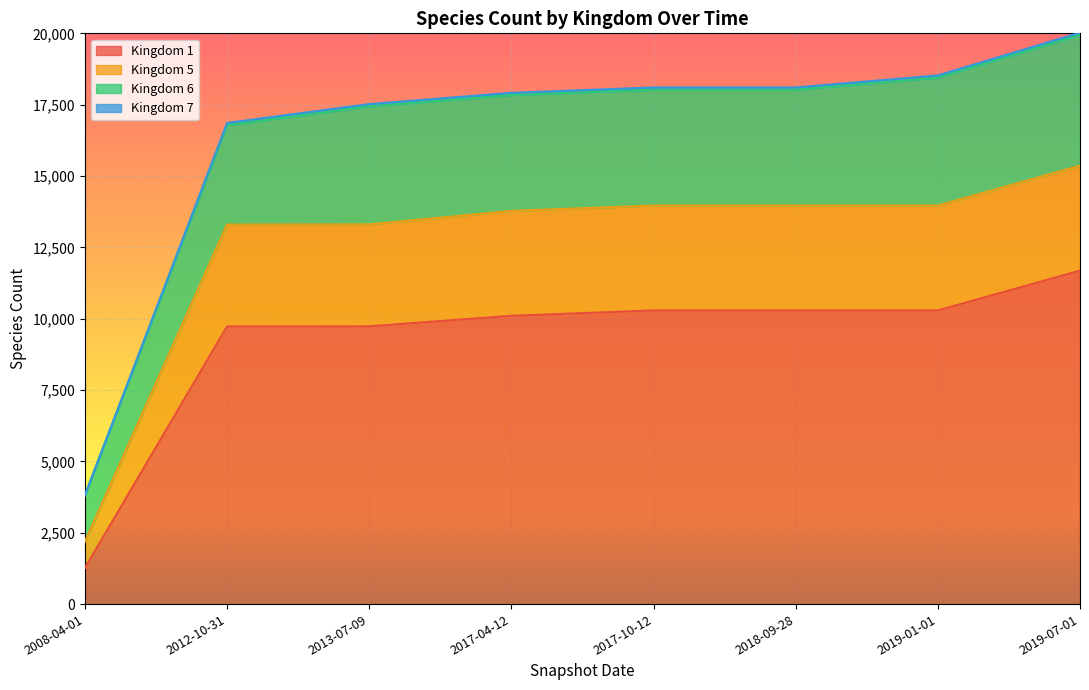

The value of Kingdom 1 at 2012-10-31 is 2022. True or false?

False